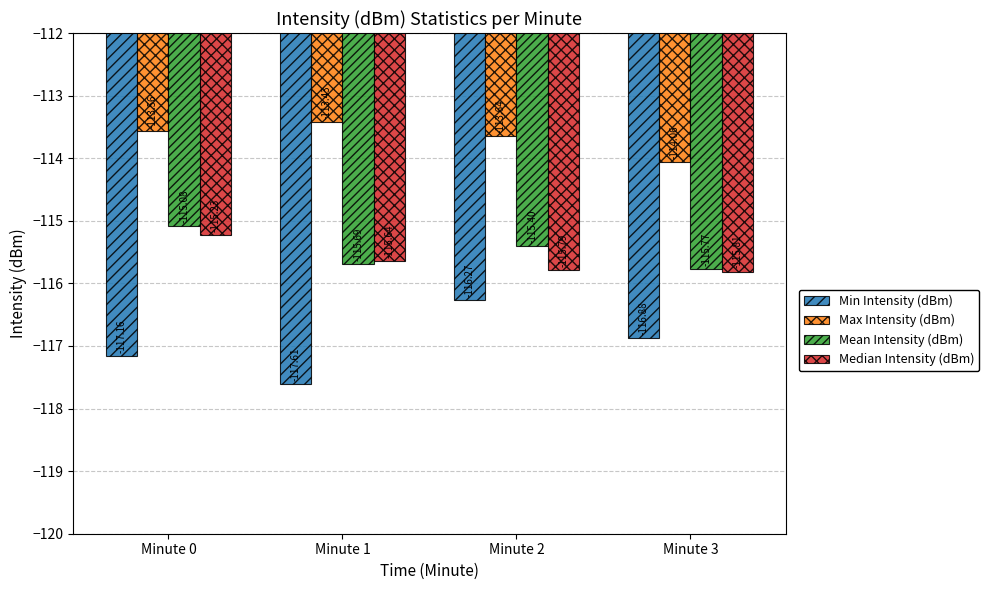

Reading left to right, list all the values displayed in this chart.

Min Intensity (dBm): -117.2	-117.6	-116.3	-116.9
Max Intensity (dBm): -113.6	-113.4	-113.6	-114.1
Mean Intensity (dBm): -115.1	-115.7	-115.4	-115.8
Median Intensity (dBm): -115.2	-115.6	-115.8	-115.8